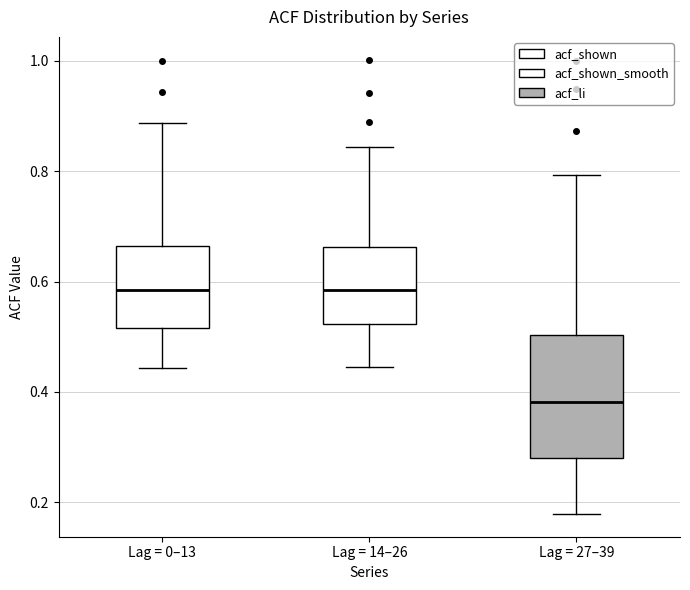

Reading left to right, read every box against the y-axis: the position of its median line, the range the box covers, and the ends of its whiskers. The values are not printed on the chart, so give them approximately, as read against the axis.

Lag = 0–13: median 0.58, box 0.52 to 0.66, whiskers 0.44 to 0.88
Lag = 14–26: median 0.58, box 0.52 to 0.66, whiskers 0.44 to 0.84
Lag = 27–39: median 0.38, box 0.28 to 0.50, whiskers 0.18 to 0.80